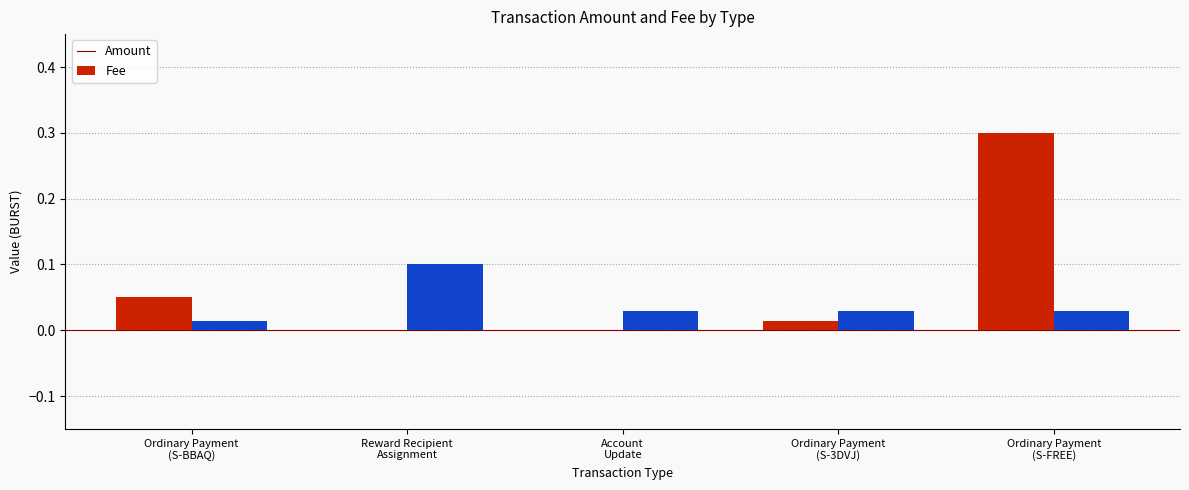

Which series has the largest total across all categories?

Amount